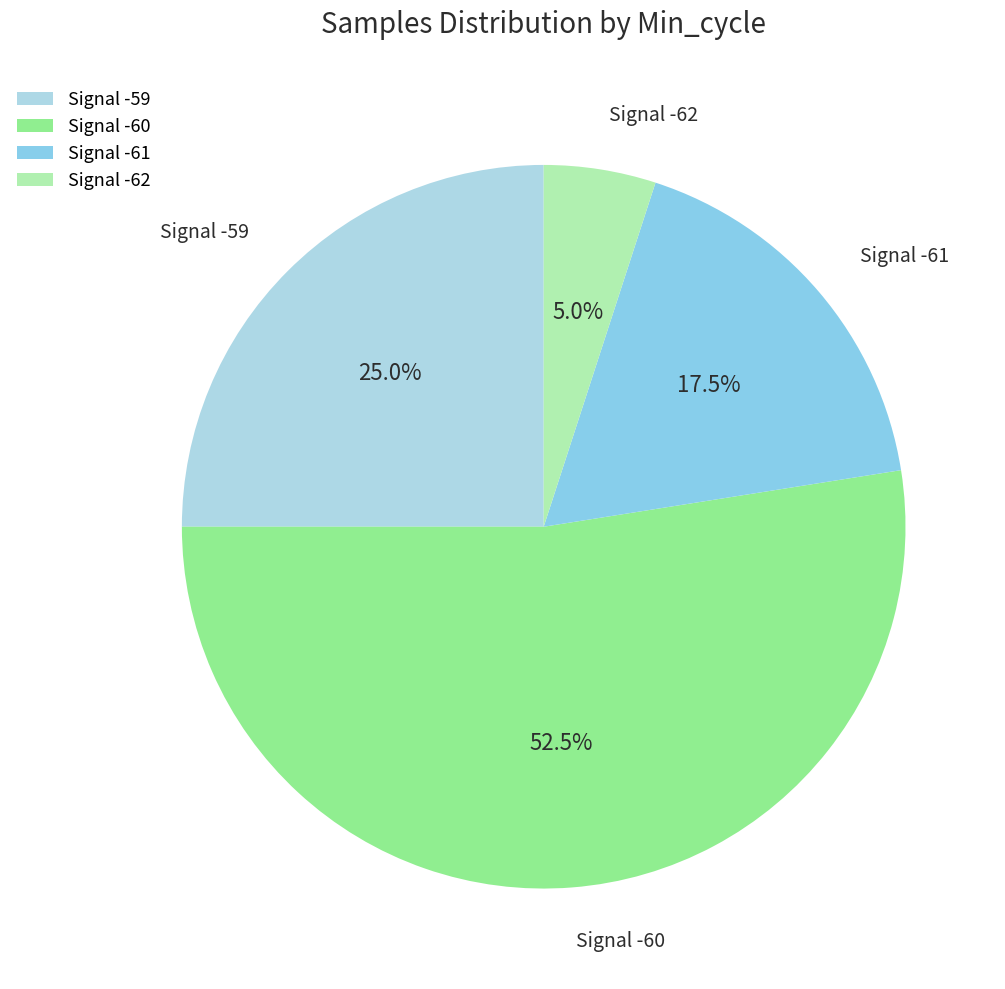

Count the number of slices in the pie.

4